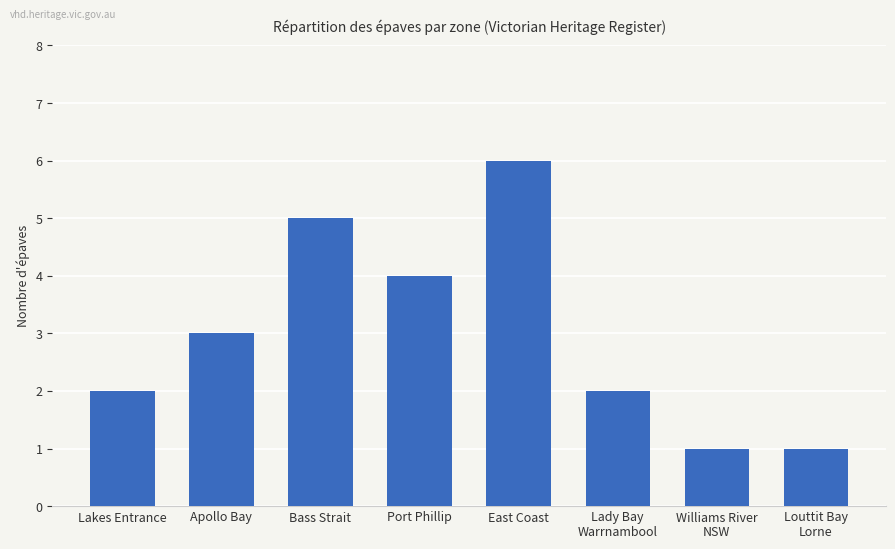

True or false: the data shows 5 at Apollo Bay.

False